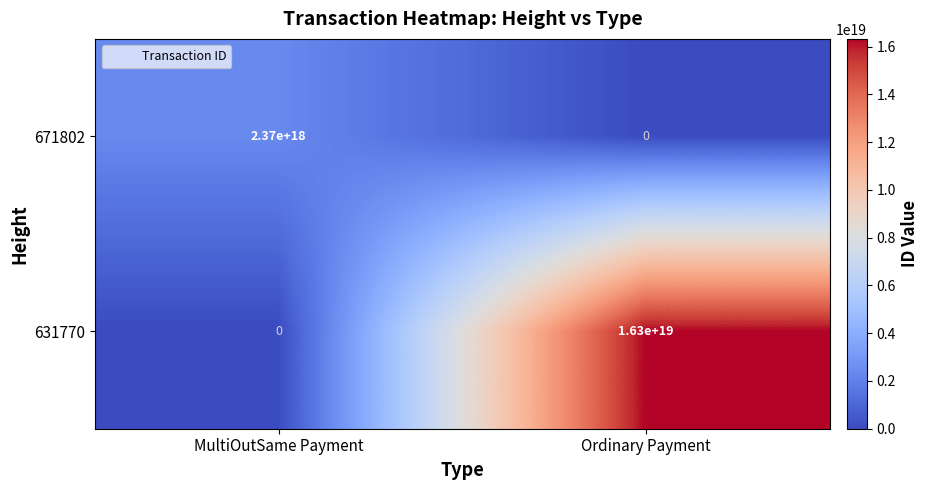

Is the value of 631770 at MultiOutSame Payment greater than the value of 671802 at MultiOutSame Payment?

No